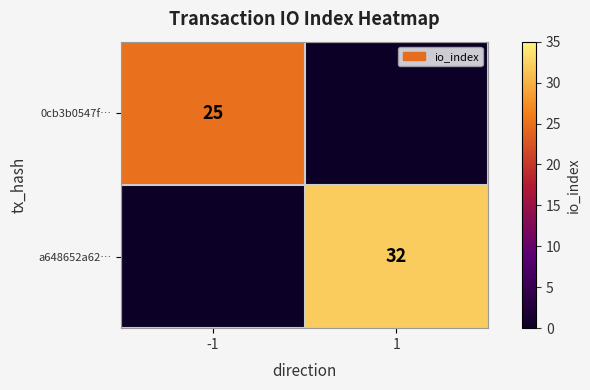

Is it true that a648652a62… equals 32 at 1?

True